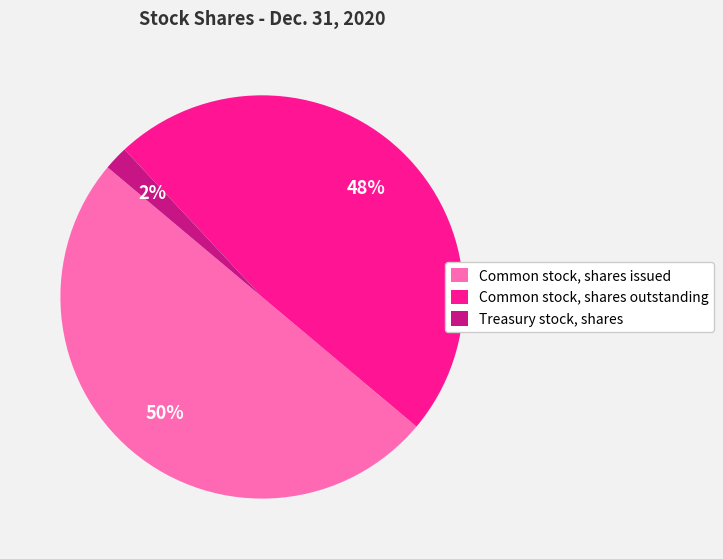

The Common stock, shares outstanding slice represents 39% of the pie. True or false?

False